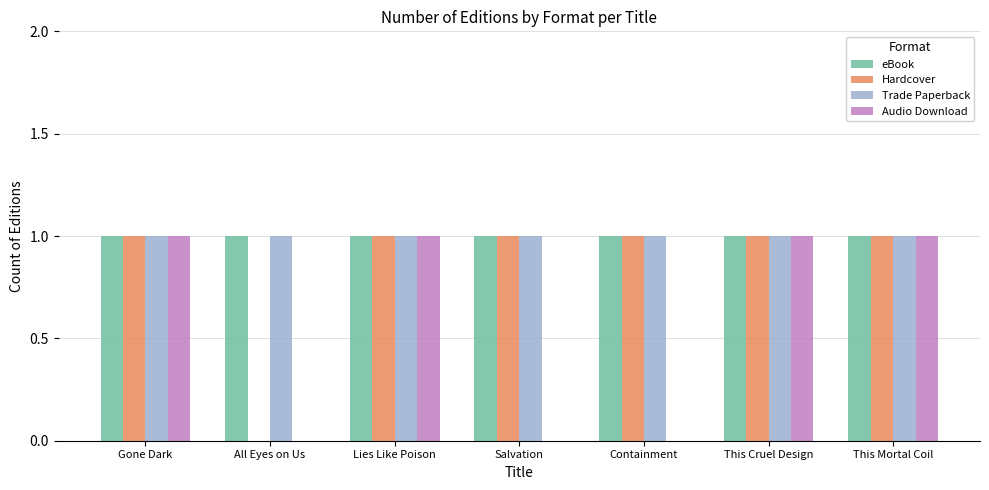

What is the total value across all series at Gone Dark?

4